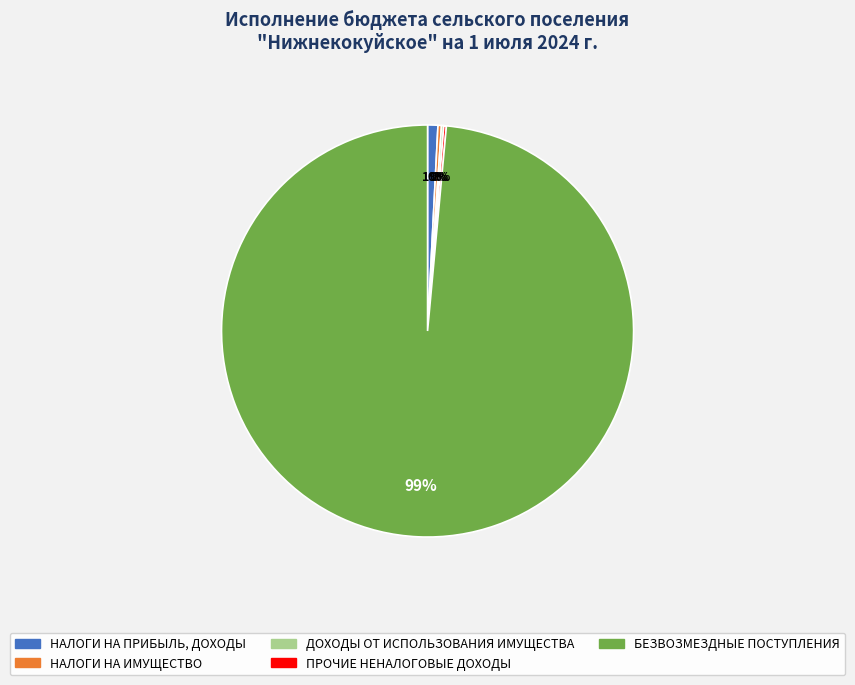

Which slice is the largest?

БЕЗВОЗМЕЗДНЫЕ ПОСТУПЛЕНИЯ